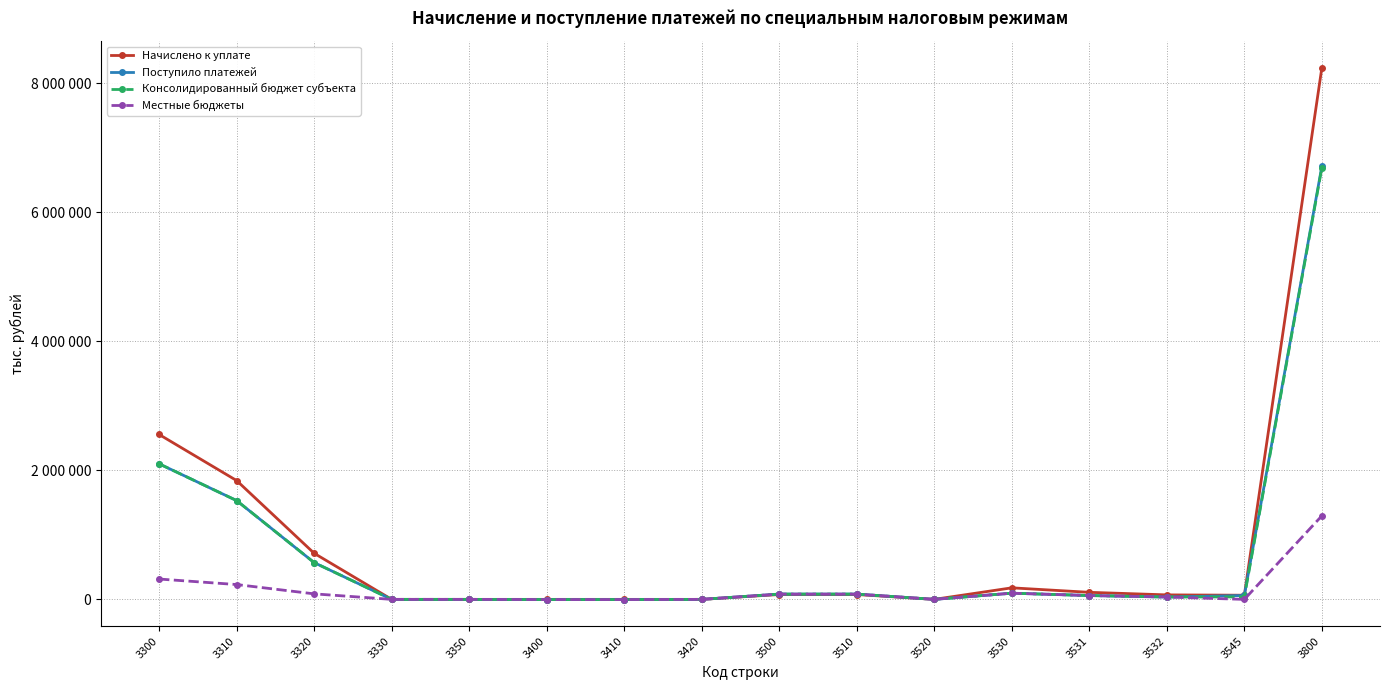

Does the chart have visible grid lines?

Yes